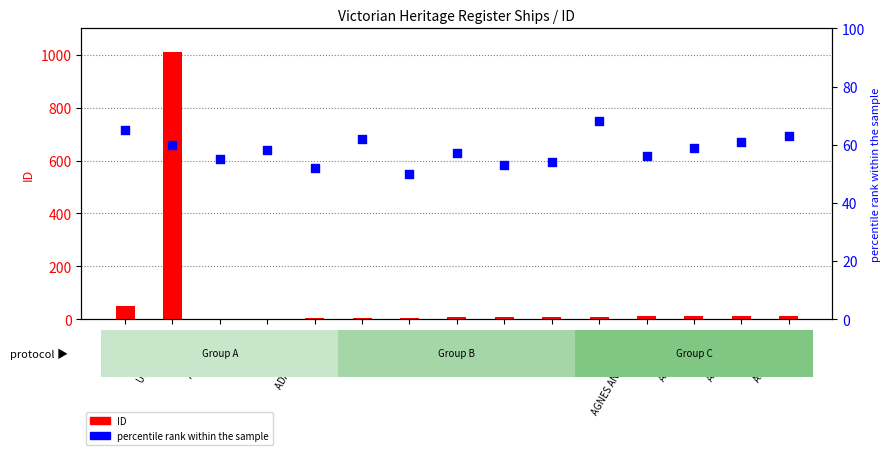

What is the total value across all series at ADELHEID?

66